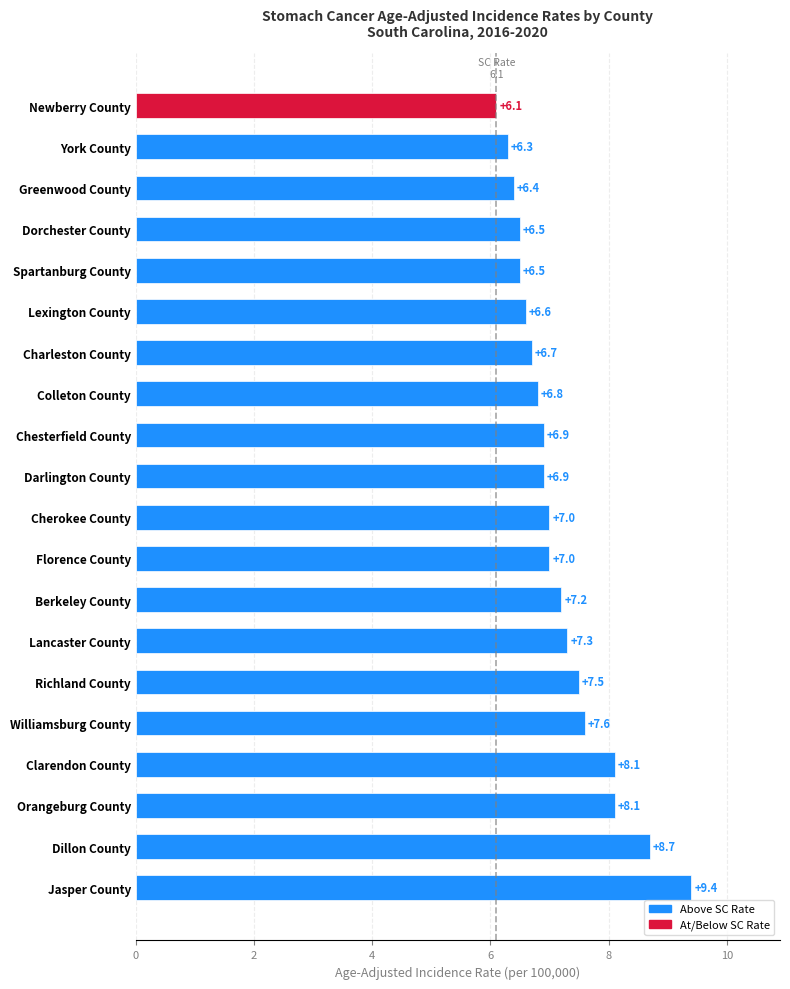

What is the average value?

7.2